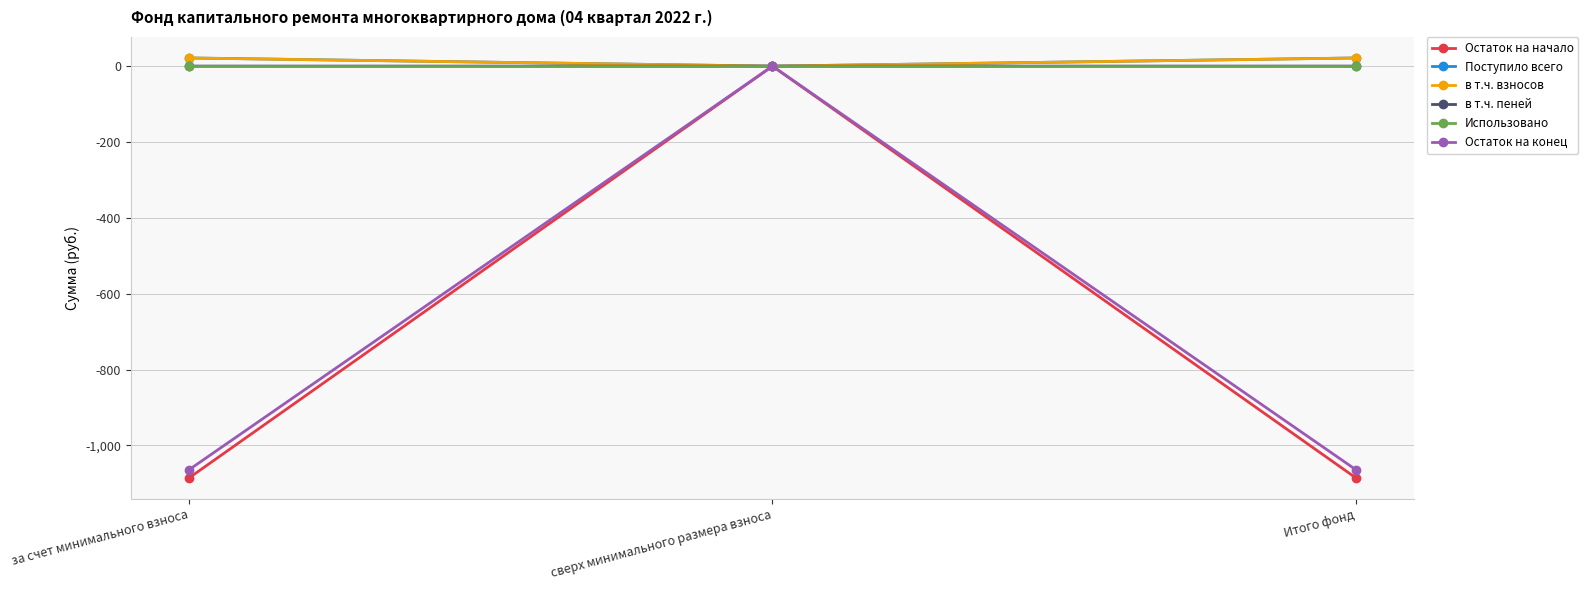

Between за счет минимального взноса and сверх минимального размера взноса, which series saw the biggest shift?

Остаток на начало